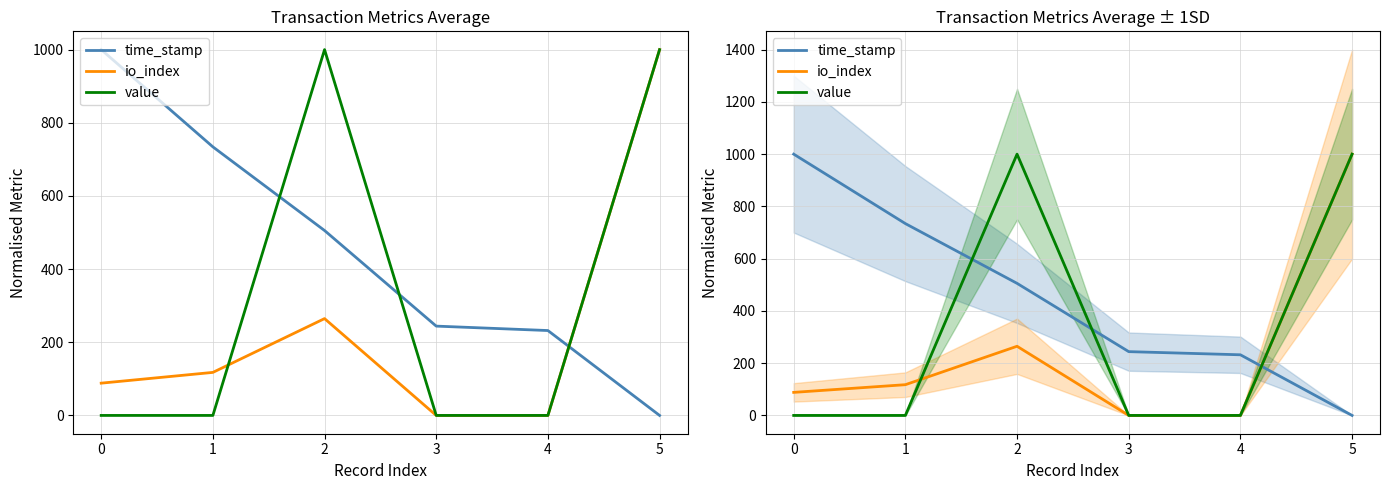

True or false: time_stamp has more than 1 points higher than both neighbors.

False